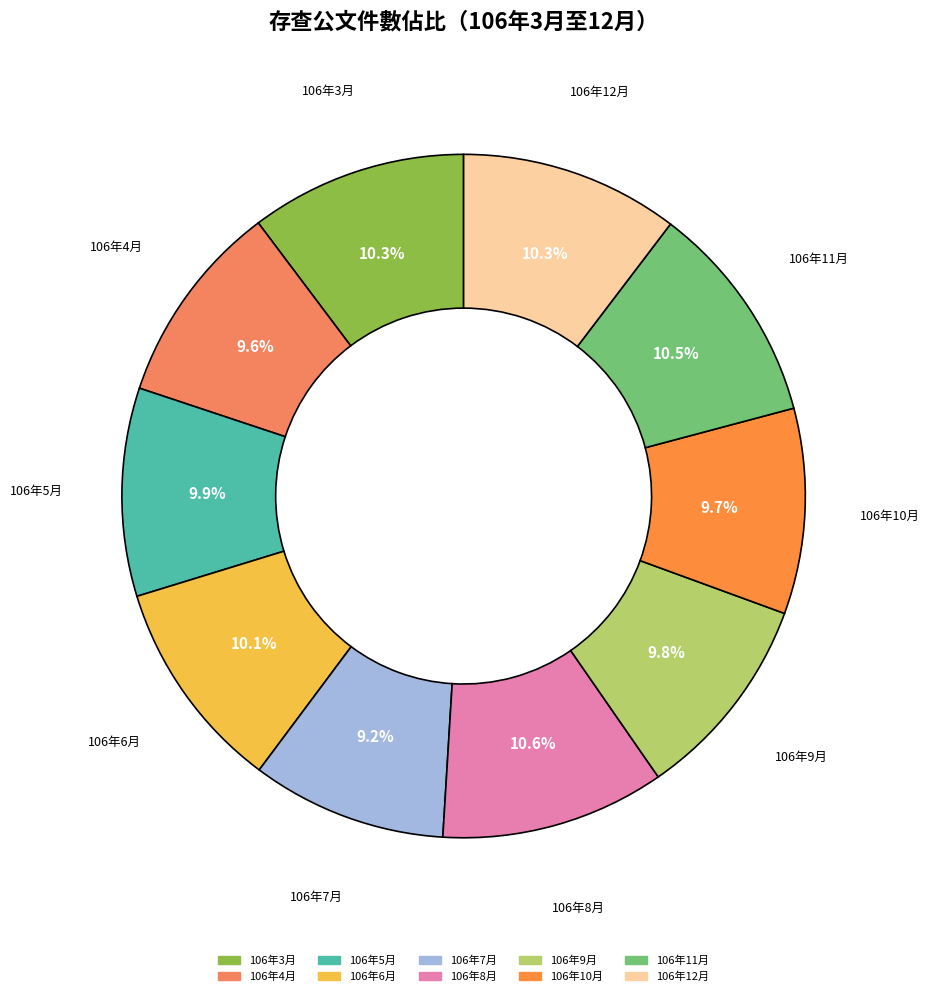

Do 106年12月 and 106年6月 together represent more than half of the pie?

No